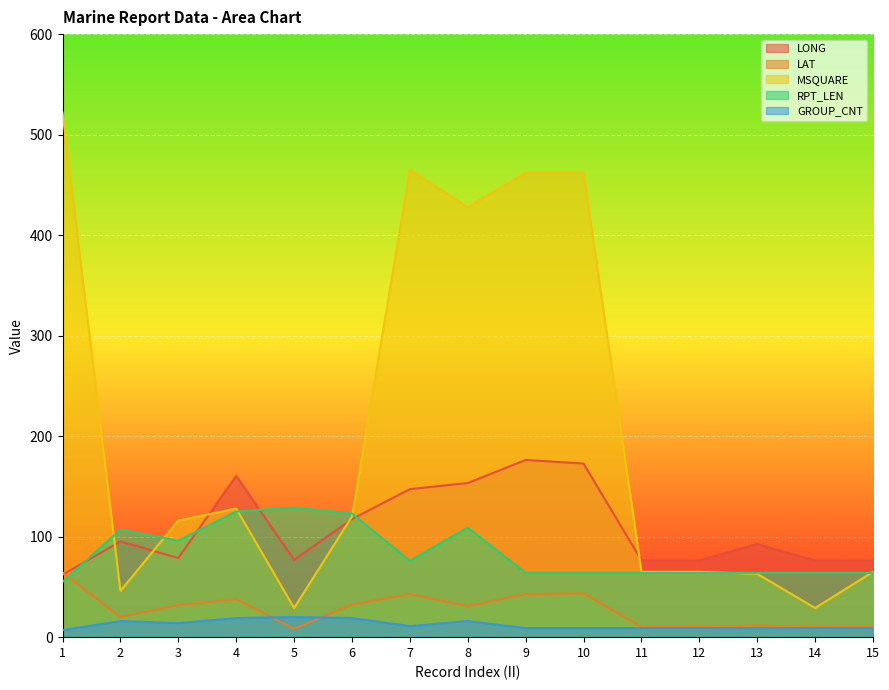

What is the difference between the maximum and minimum values in the GROUP_CNT series?

13.0